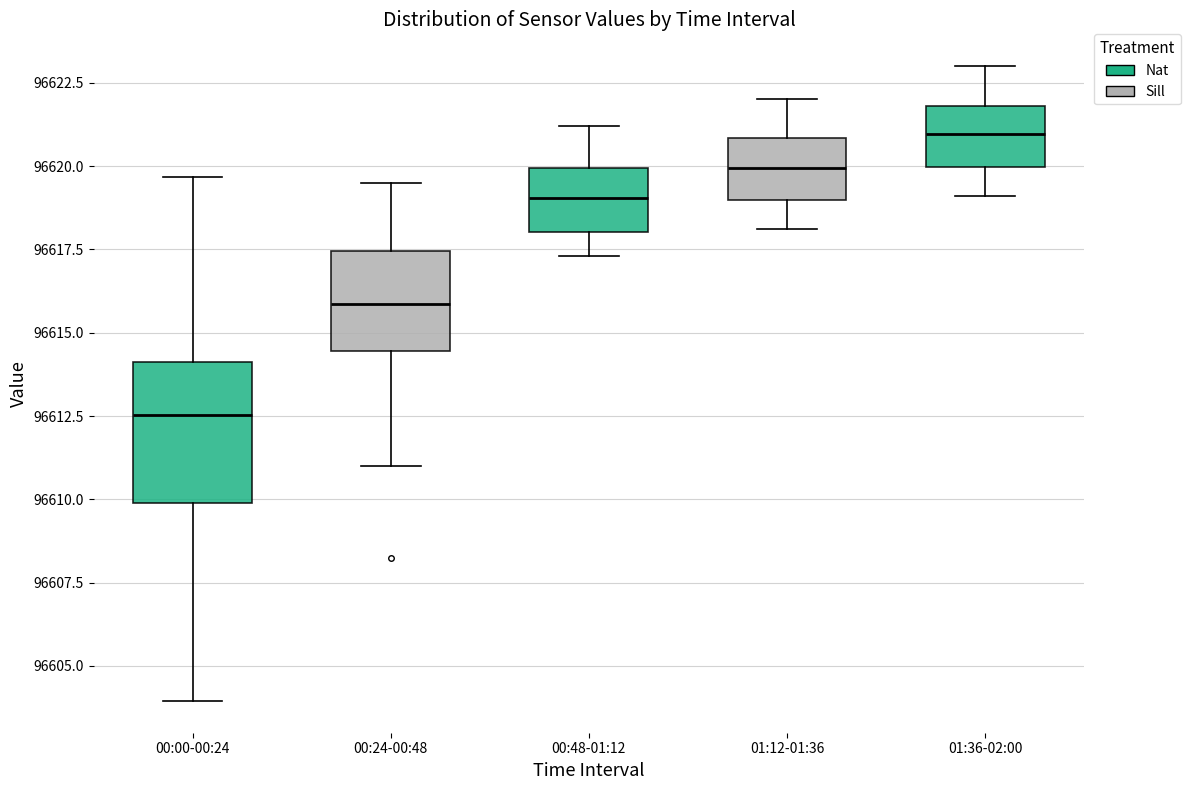

Which box's median line is the lowest?

00:00-00:24